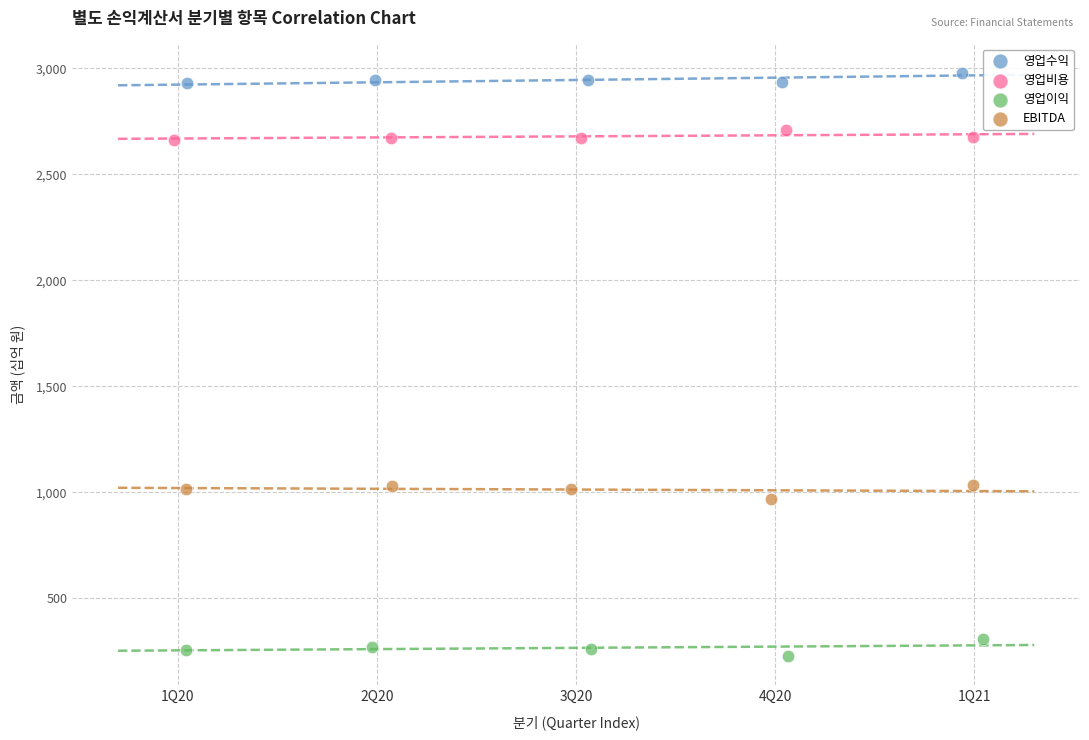

Which series contains the lowest Y value?

영업이익